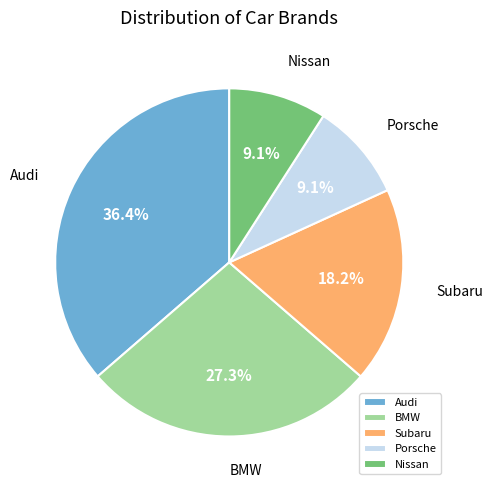

Approximately how many times larger is the value at Nissan compared to BMW?

0.3